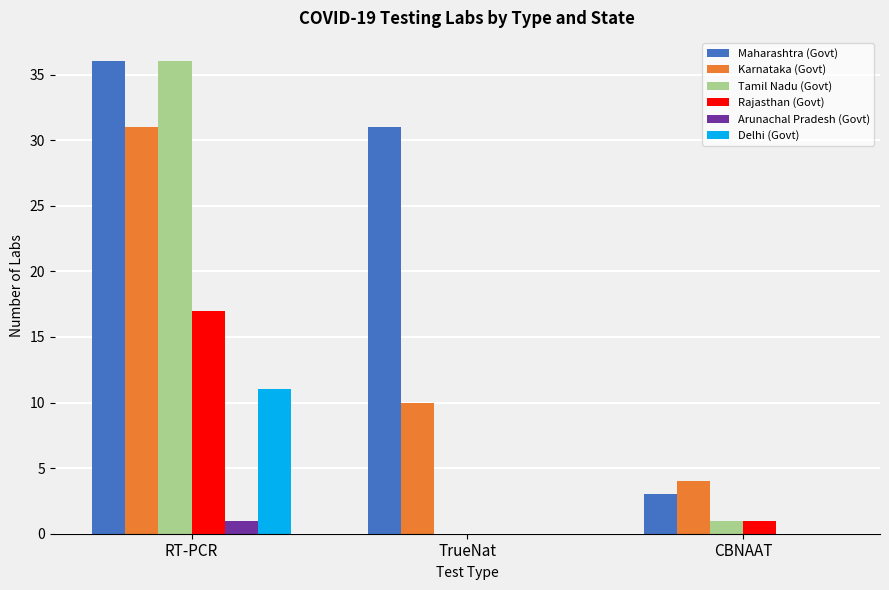

The value of Rajasthan (Govt) at TrueNat is -6. True or false?

False